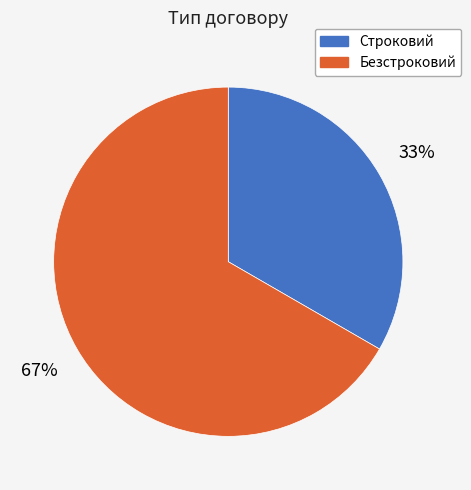

Which has a higher value, Безстроковий or Строковий?

Безстроковий